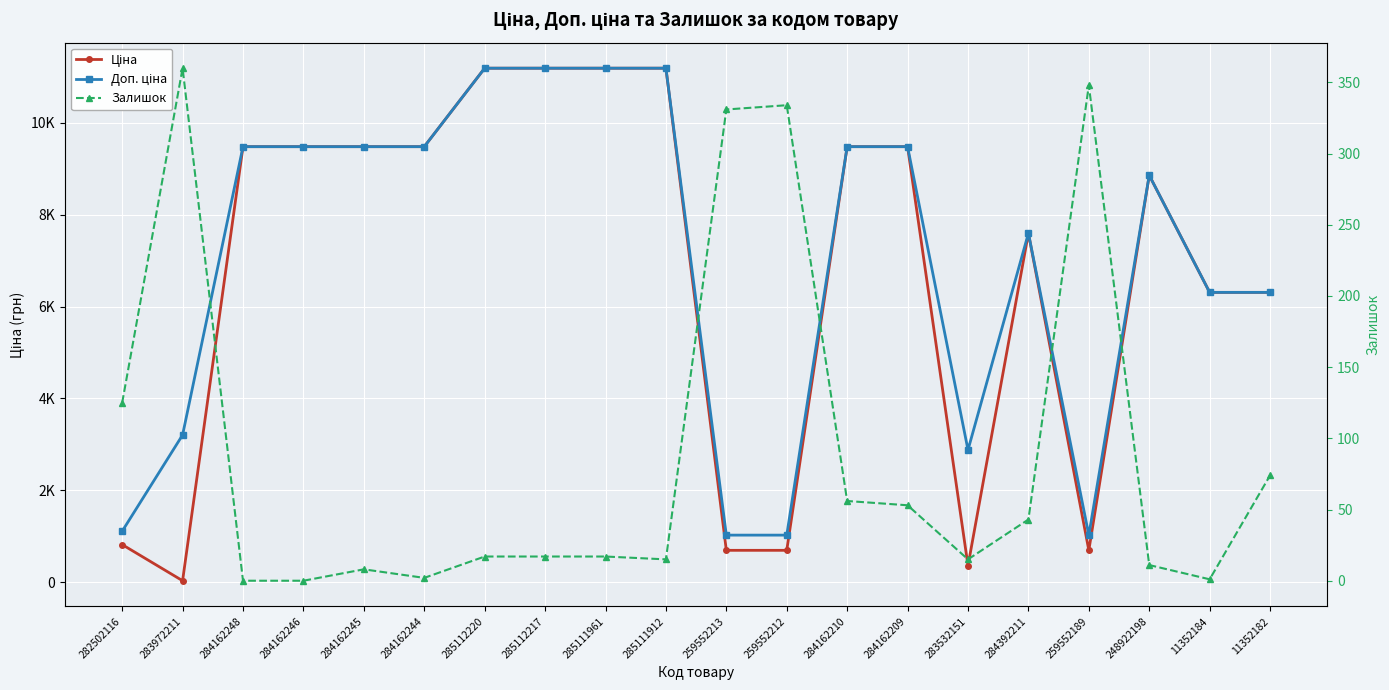

How many data points in Доп. ціна are less than 9480?

10